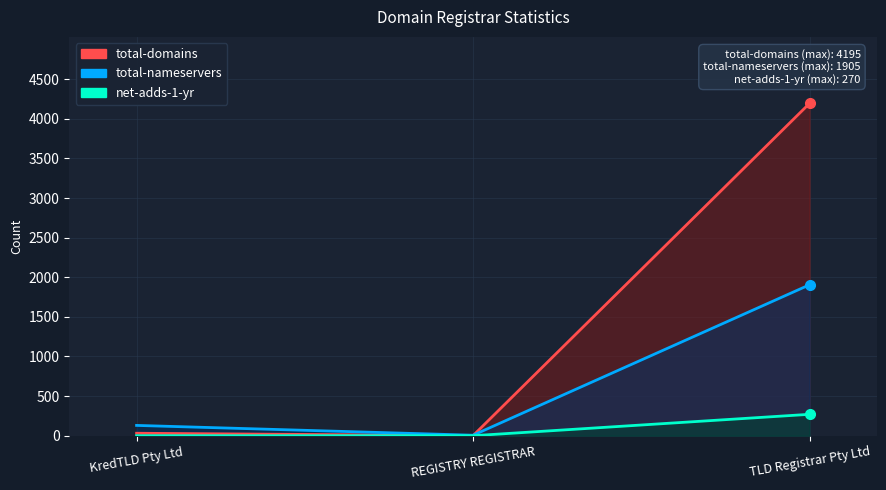

What are all the series names shown in the legend?

total-domains, total-nameservers, net-adds-1-yr